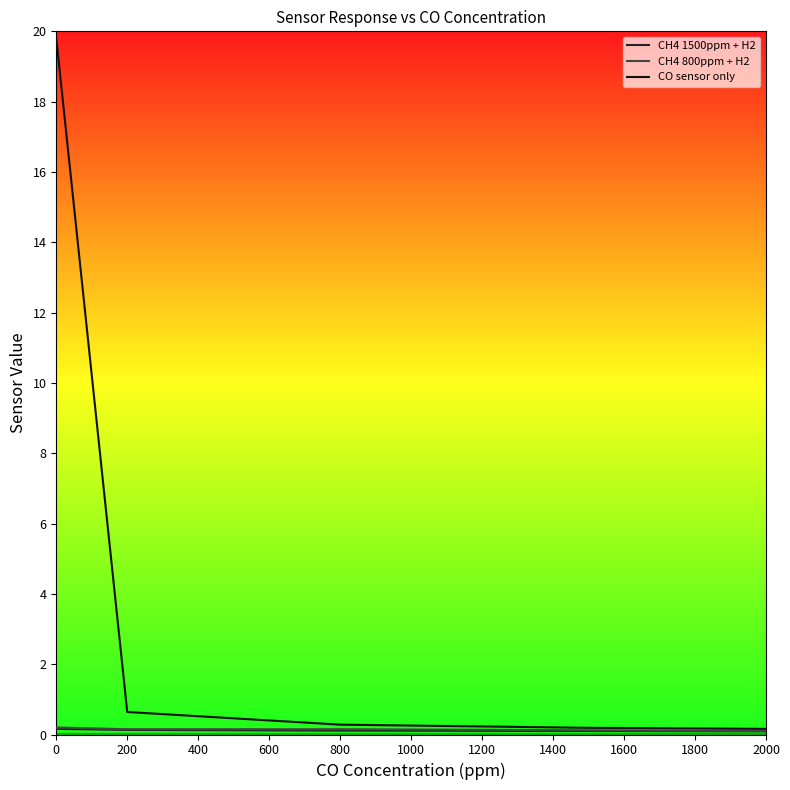

Which series has the largest total across all categories?

CO sensor only